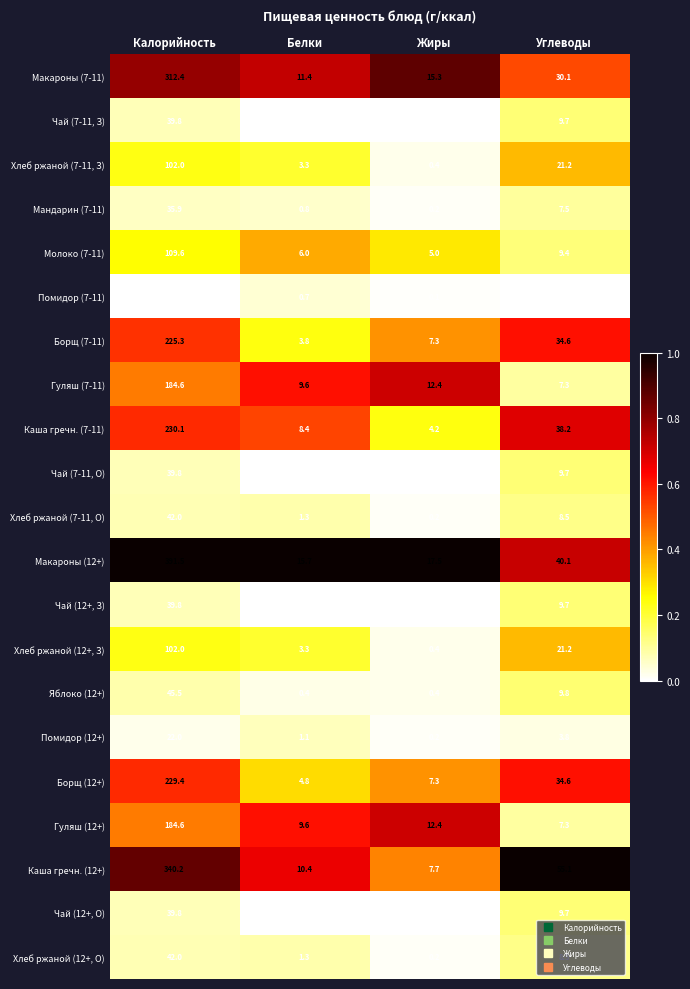

What is the difference between the highest and lowest values at Жиры?

17.5